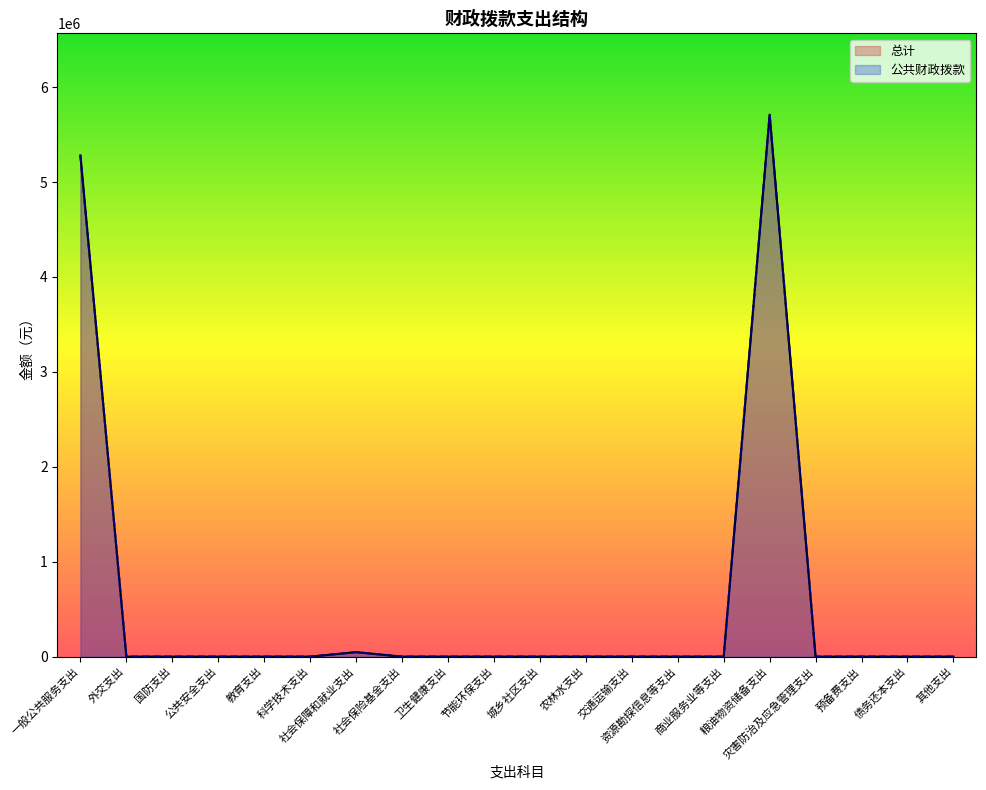

Count the number of categories in the chart.

20